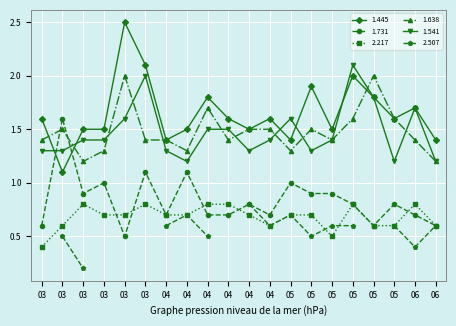

How many 1.638 values are between 1 and 2?

20